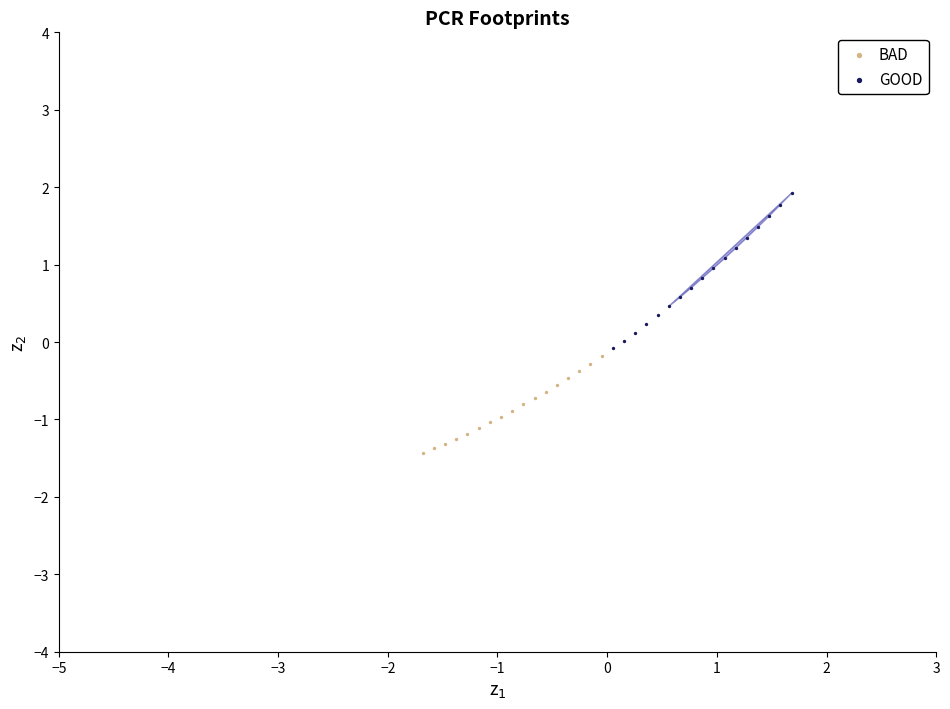

Which series reaches the minimum Y coordinate?

BAD